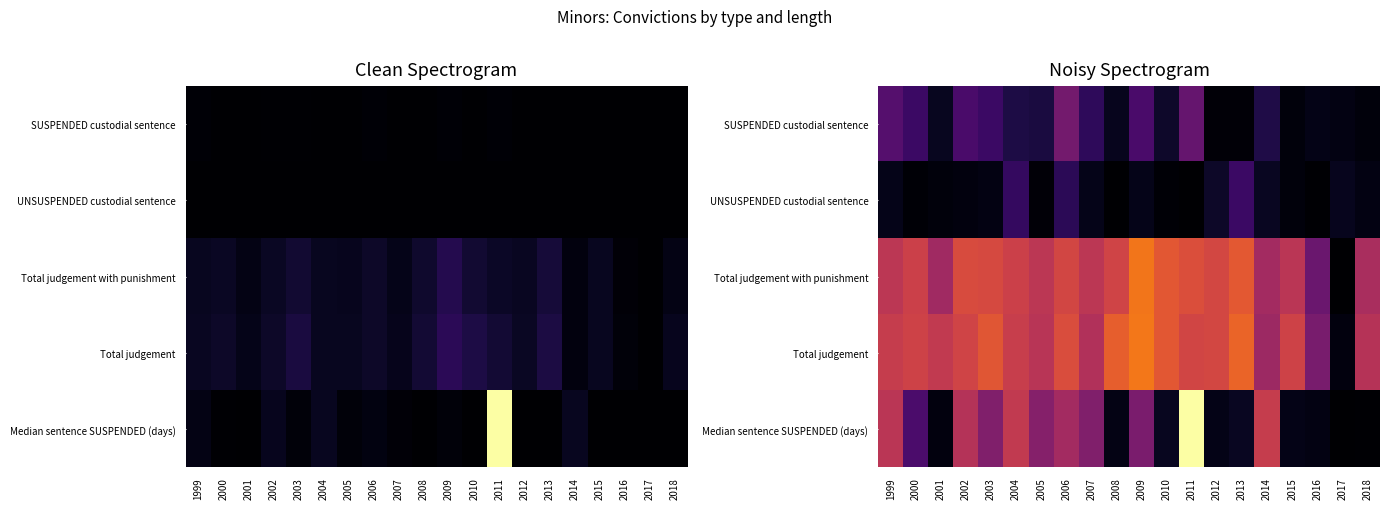

Is it true that SUSPENDED custodial sentence equals 1.6 at 2000?

False